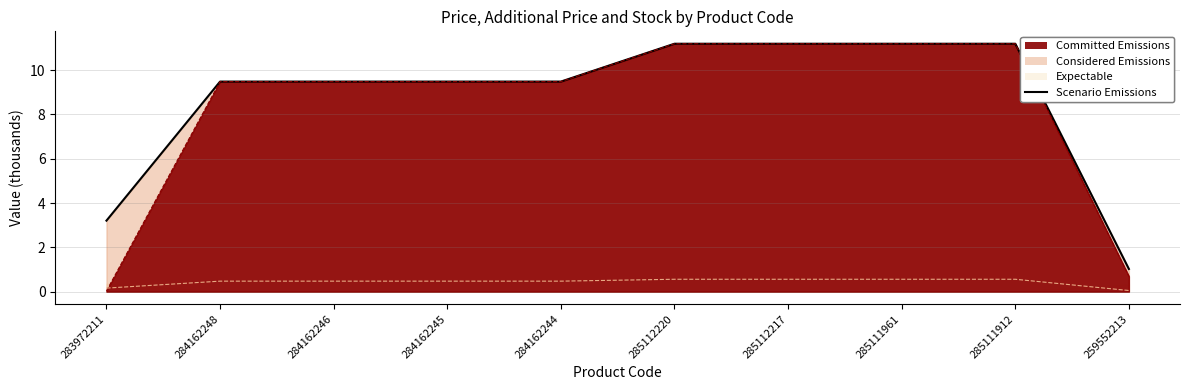

What is the average value?

8.7